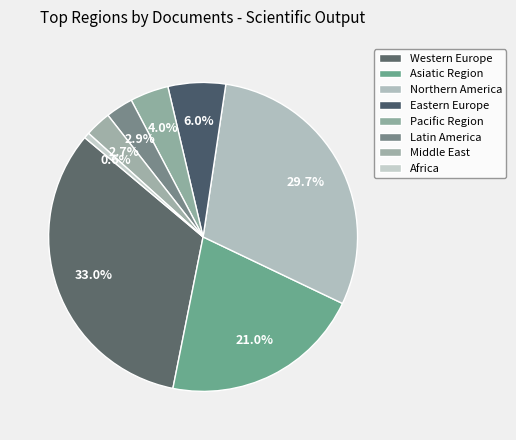

How many slices are in this pie chart?

8